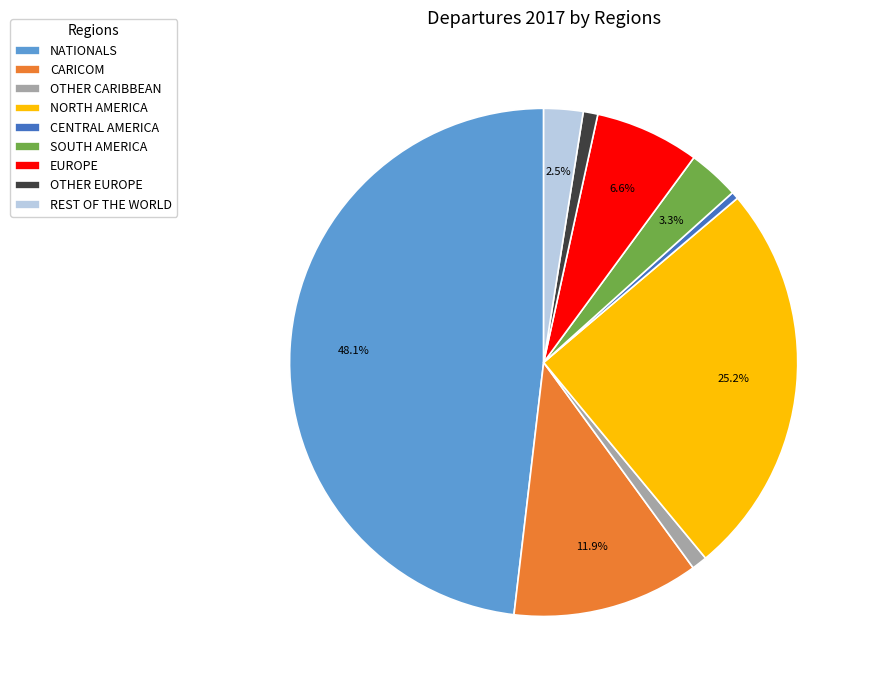

The OTHER CARIBBEAN slice represents 12% of the pie. True or false?

False